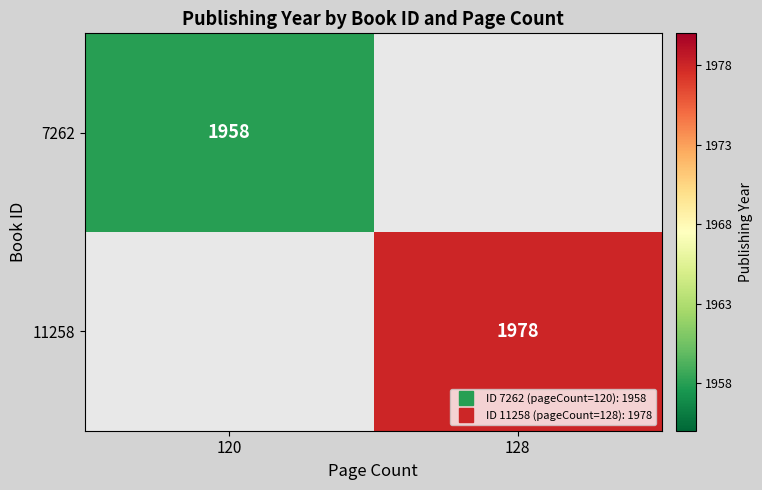

At which category is the sum across all series the highest?

128